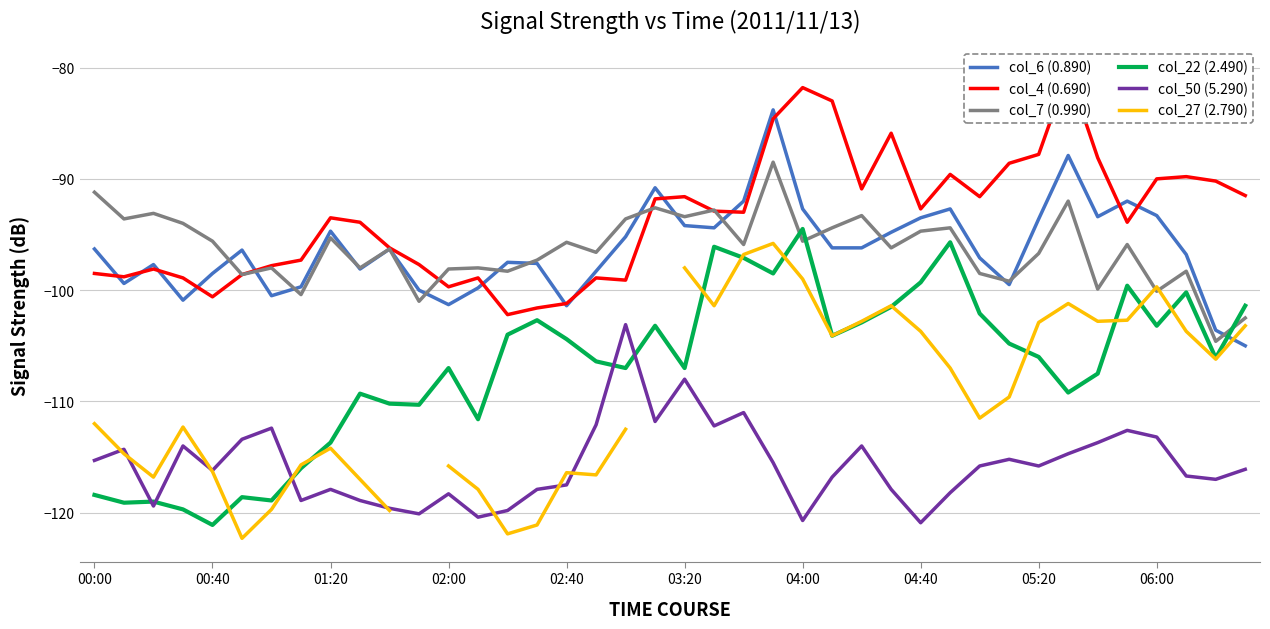

Which series changed the most between 00:00 and 22?

col_22 (2.490)